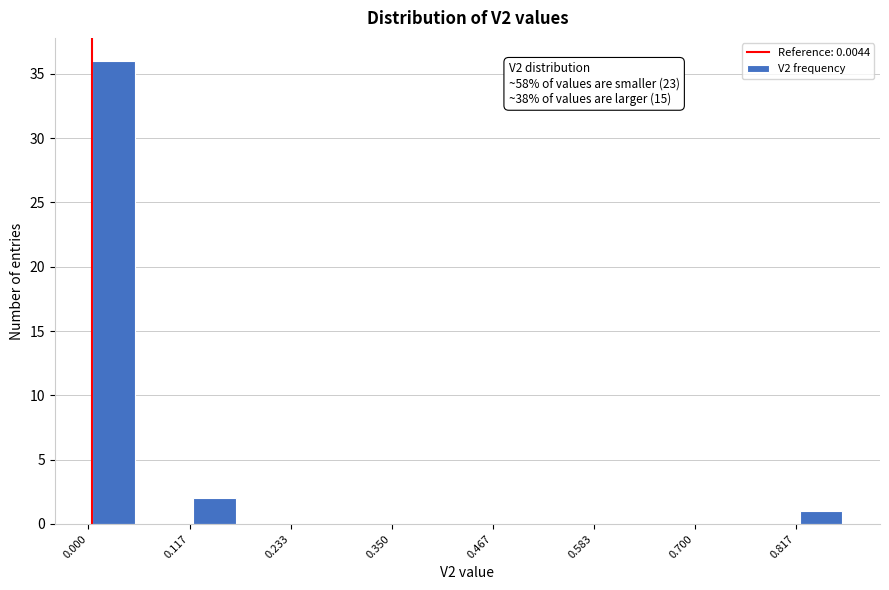

Read against the x-axis, roughly where is the centre of the tallest bar?

0.02